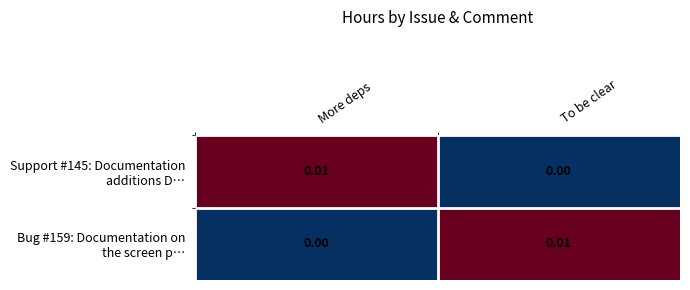

Count the number of categories in the chart.

2